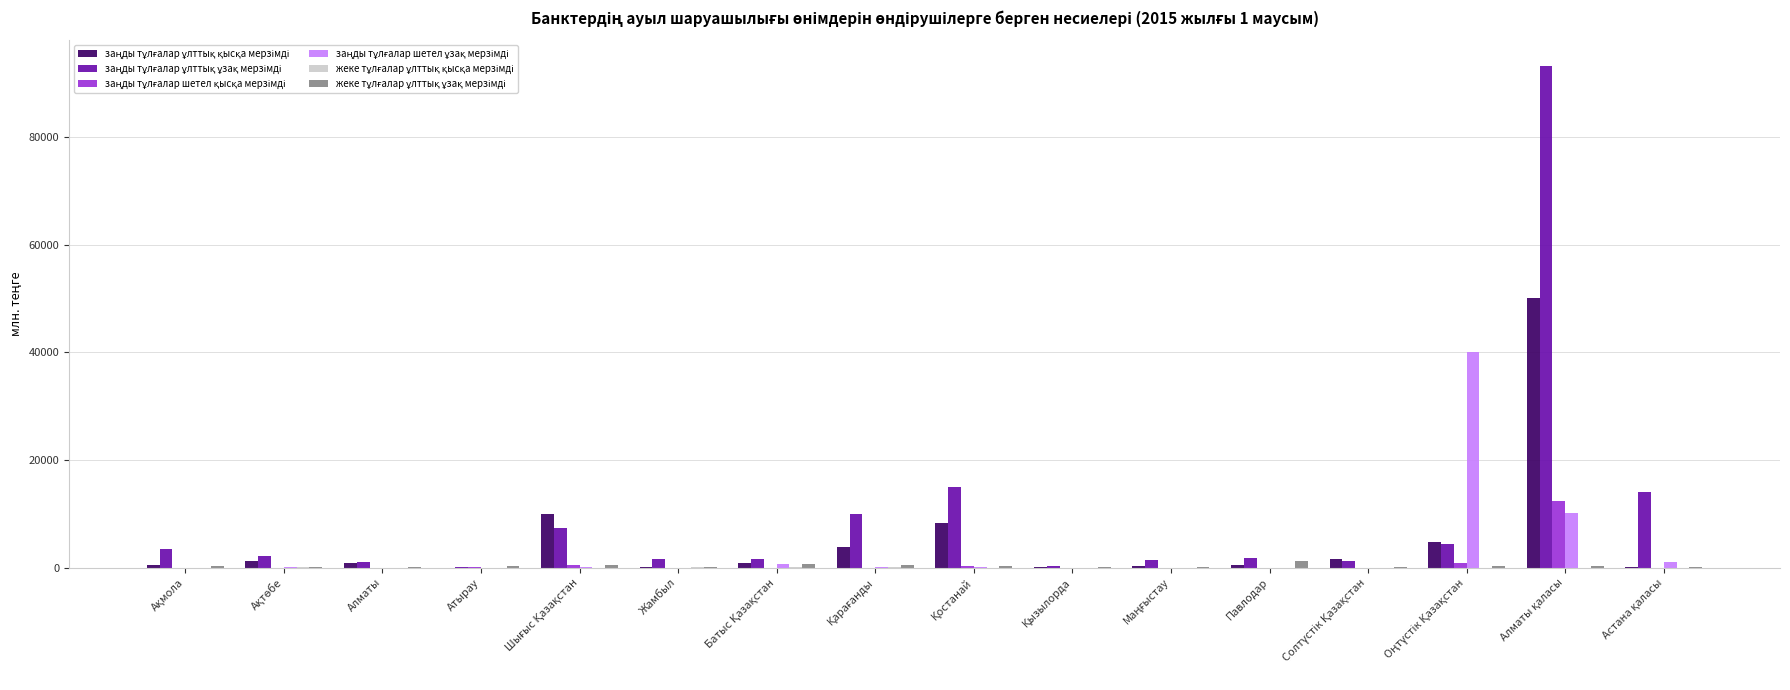

How many data points does each series have?

16